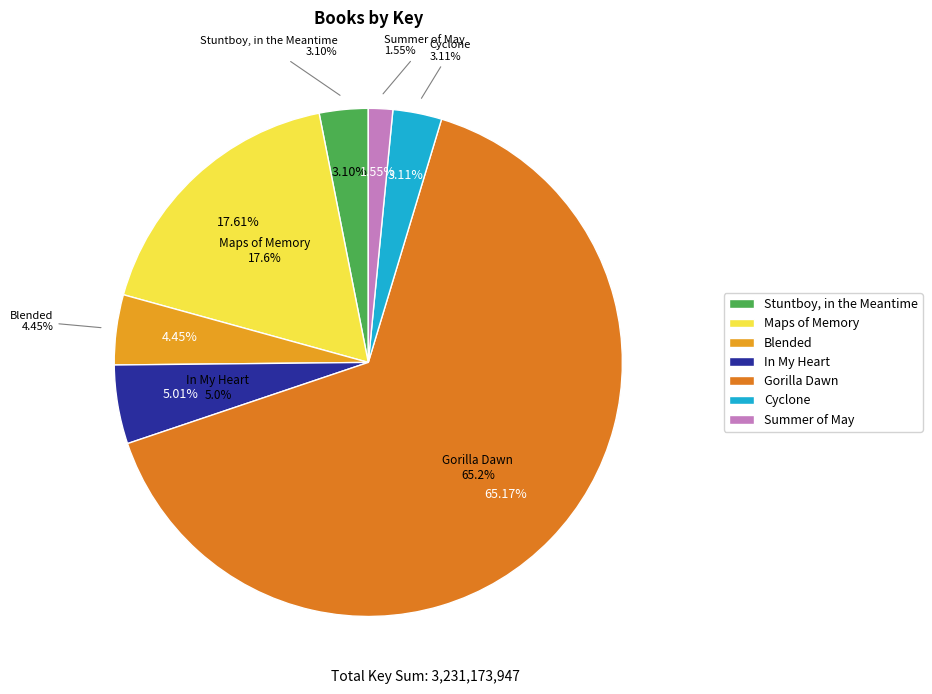

Is it true that Gorilla Dawn is 79% of the pie?

False